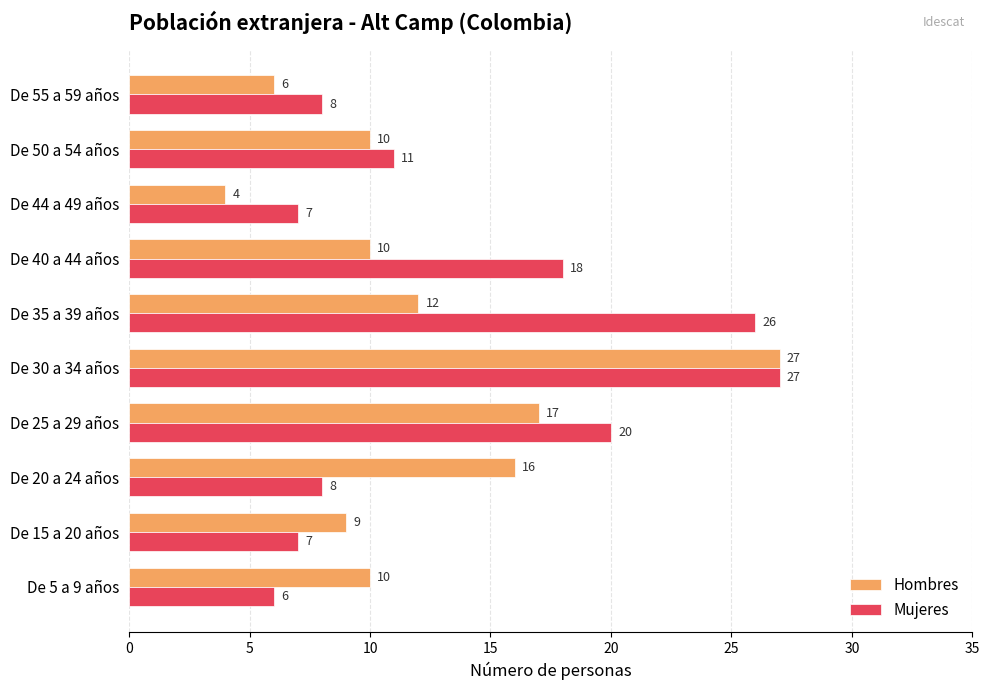

What is the difference between the maximum and minimum values in the Mujeres series?

21